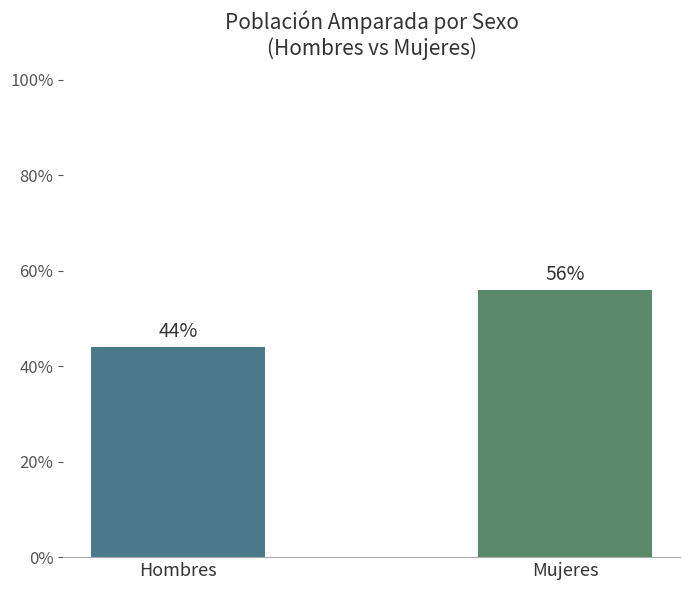

Rank the categories by value from lowest to highest.

Hombres, Mujeres